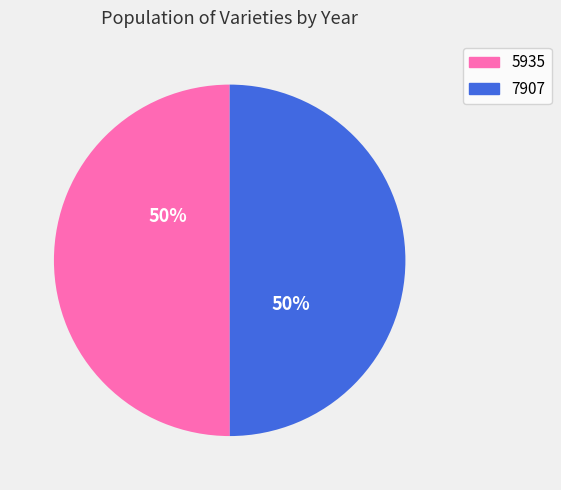

To the nearest percent, what is the average slice percentage?

50%